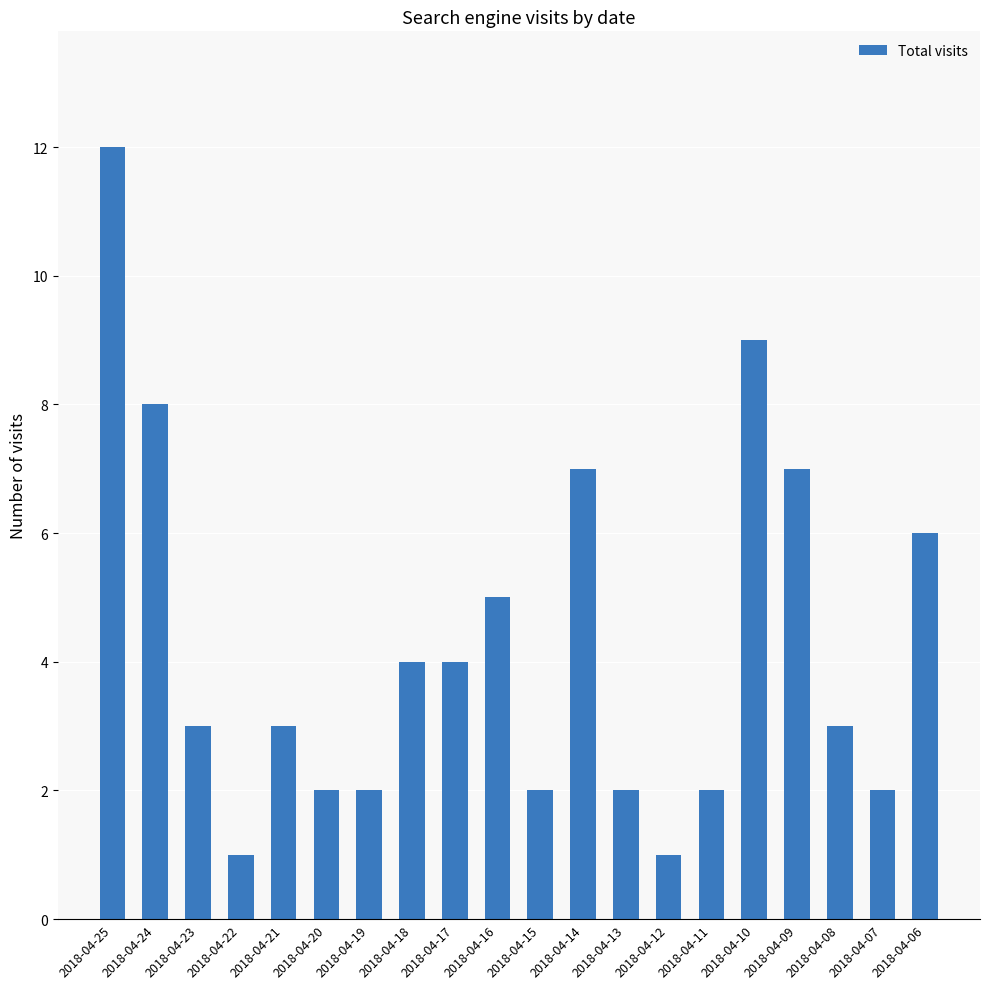

At which category does the chart reach its peak across all series?

2018-04-25